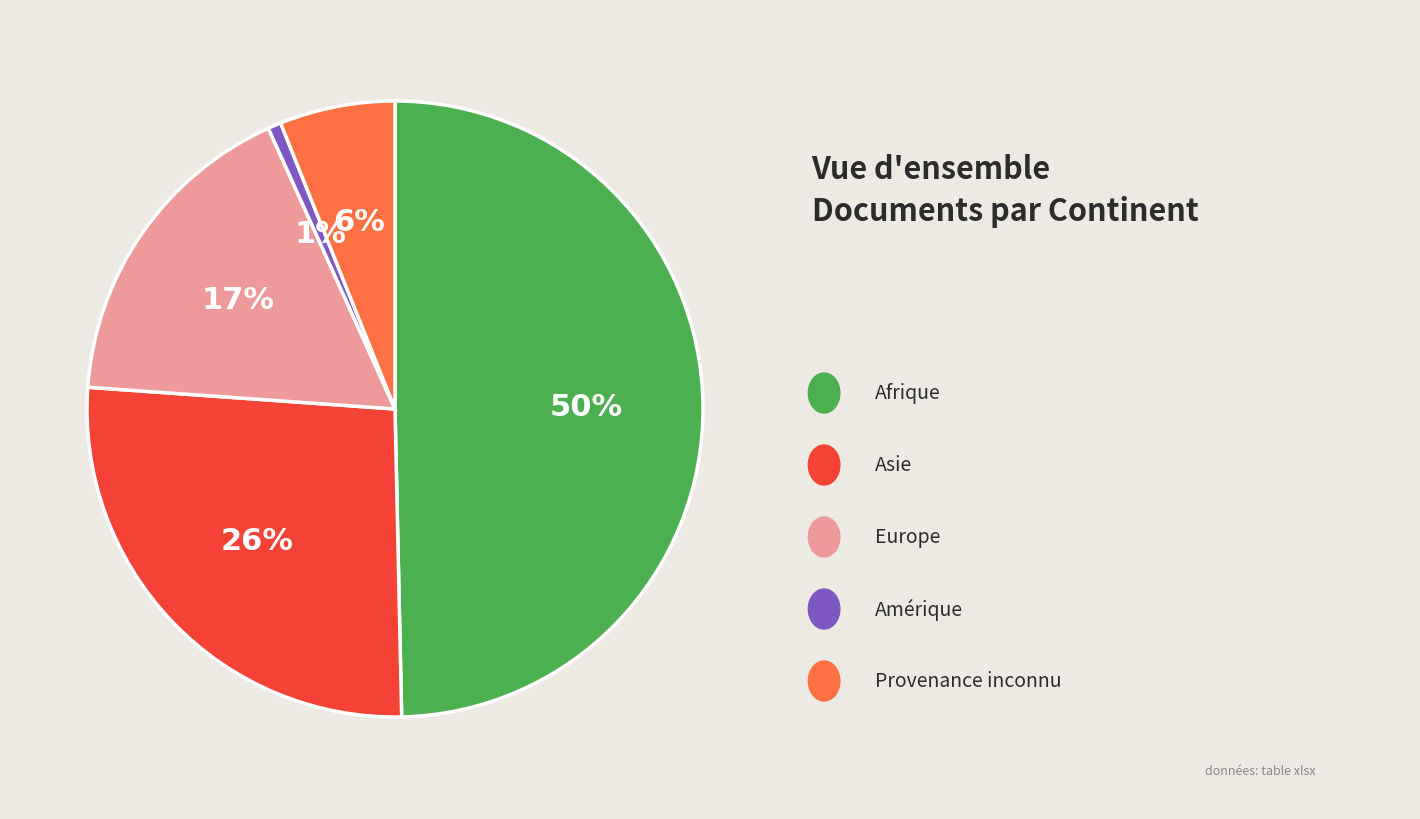

To the nearest percent, what is the average slice percentage?

20%